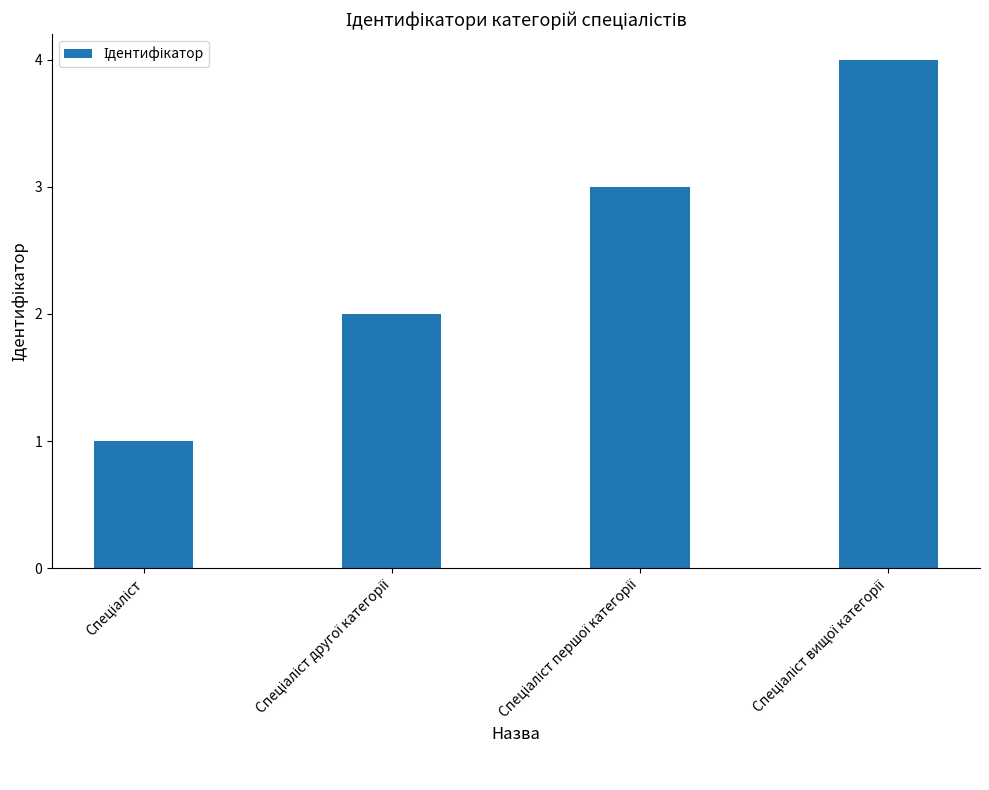

How many data points does each series have?

4